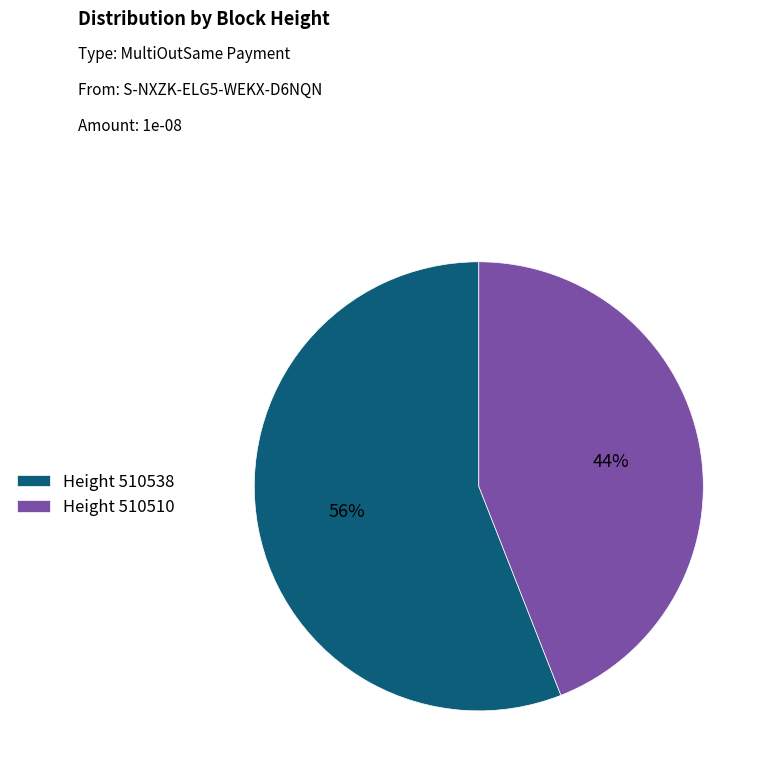

True or false: Height 510538 accounts for 66% of the total.

False